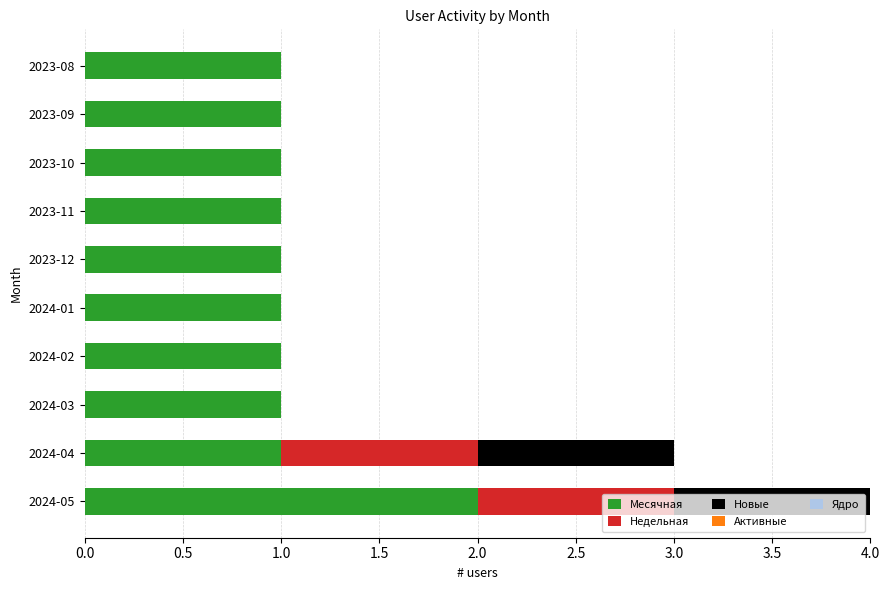

At which category is the sum across all series the highest?

2024-05